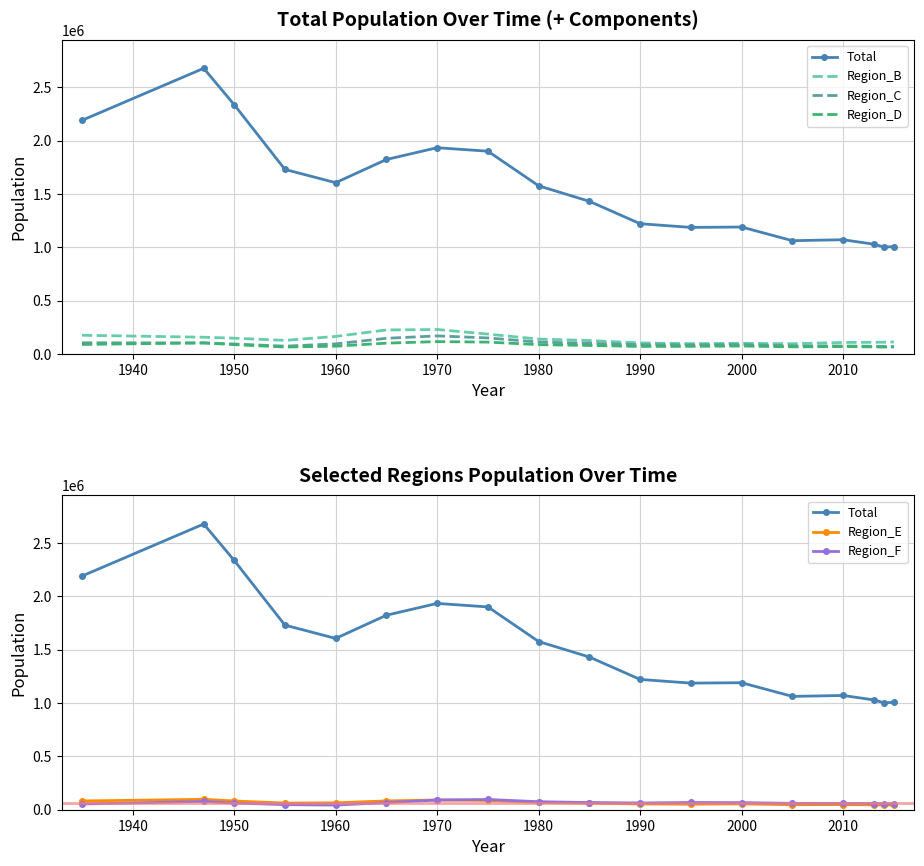

True or false: Region_F and Total intersect in this chart.

False